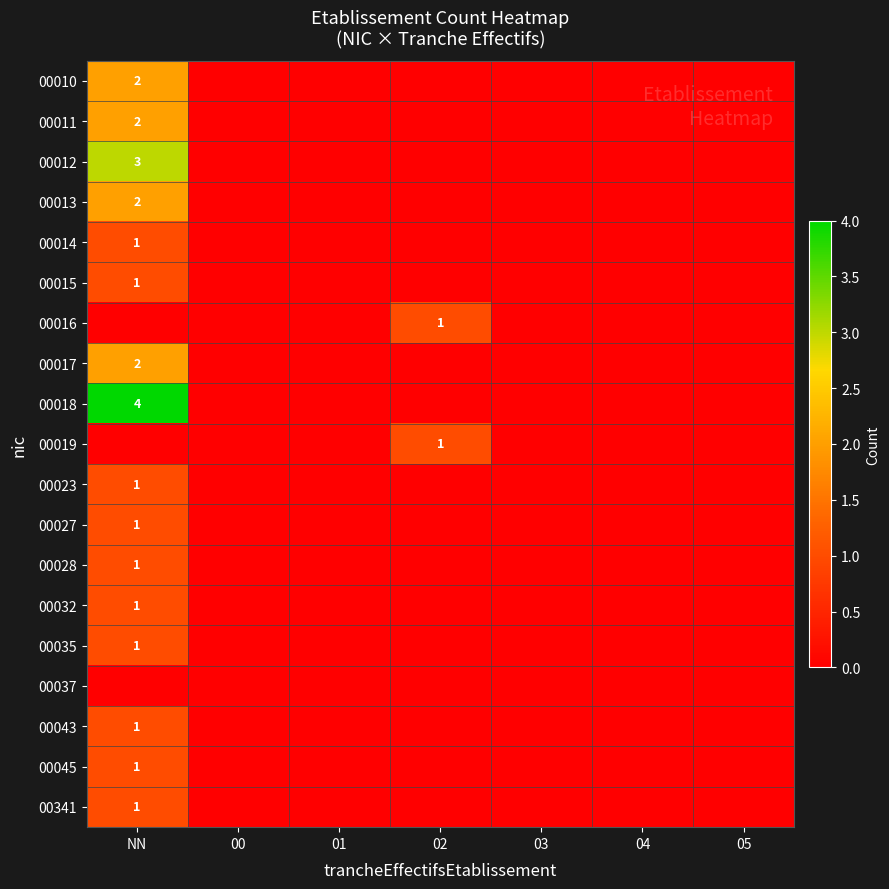

True or false: 00019 has a value of 1 at 02.

False